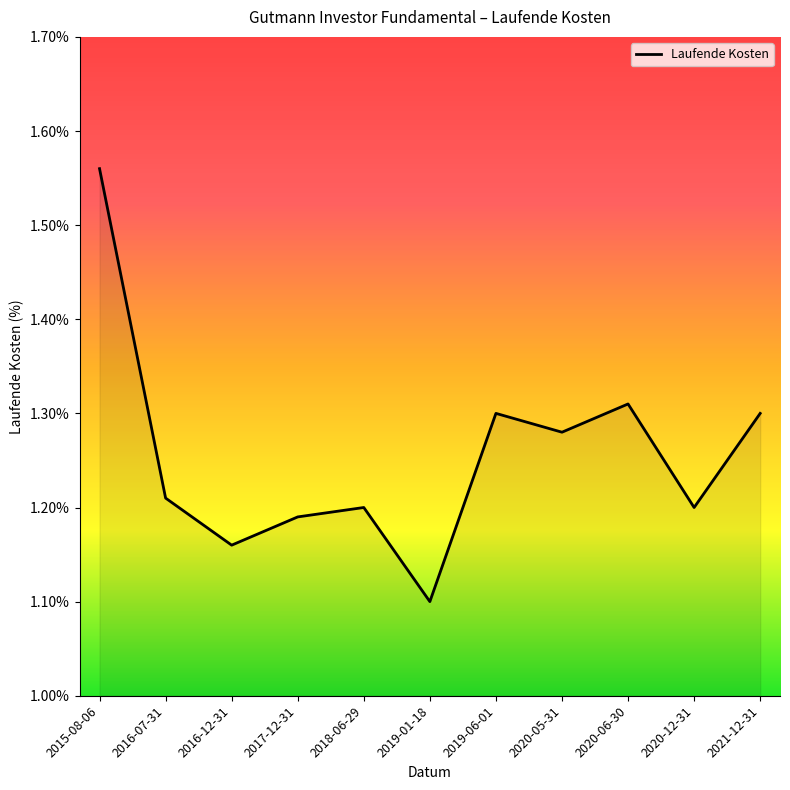

True or false: the data shows 1.3 at 2020-06-30.

True